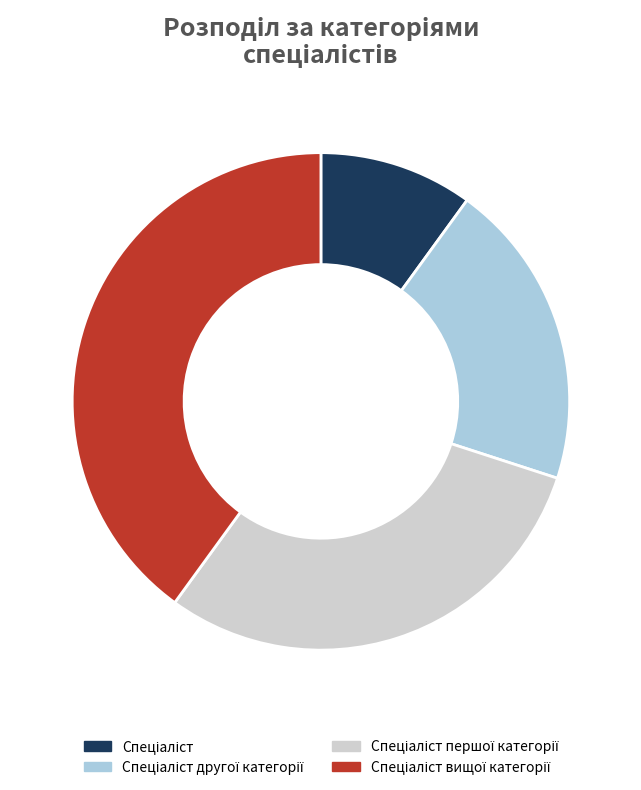

Count the number of slices in the pie.

4